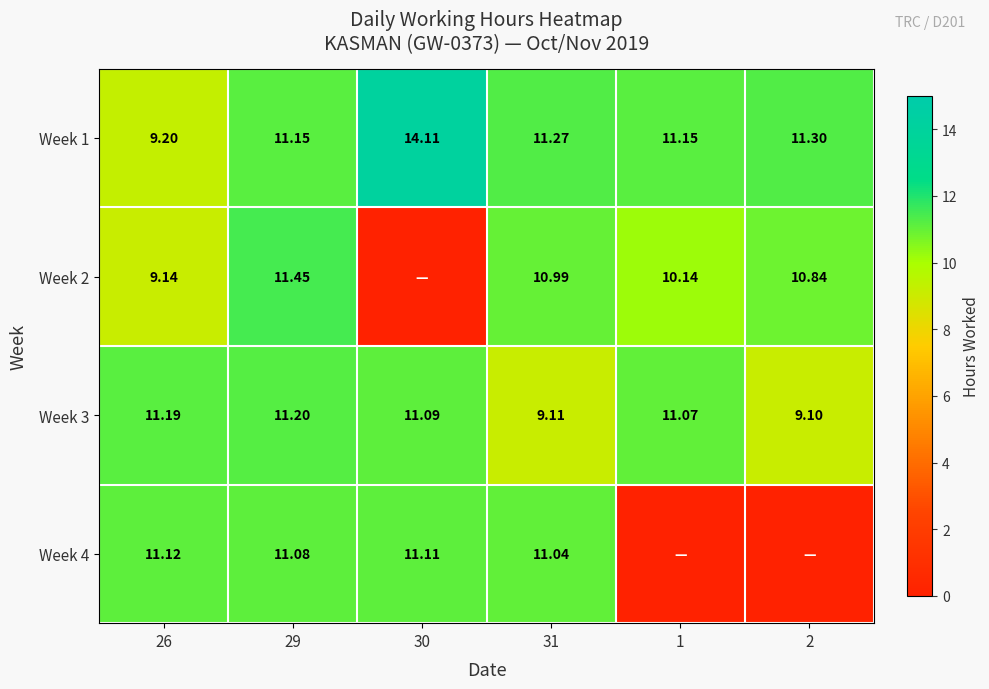

Is the value of Week 2 at 2 greater than the value of Week 4 at 31?

No